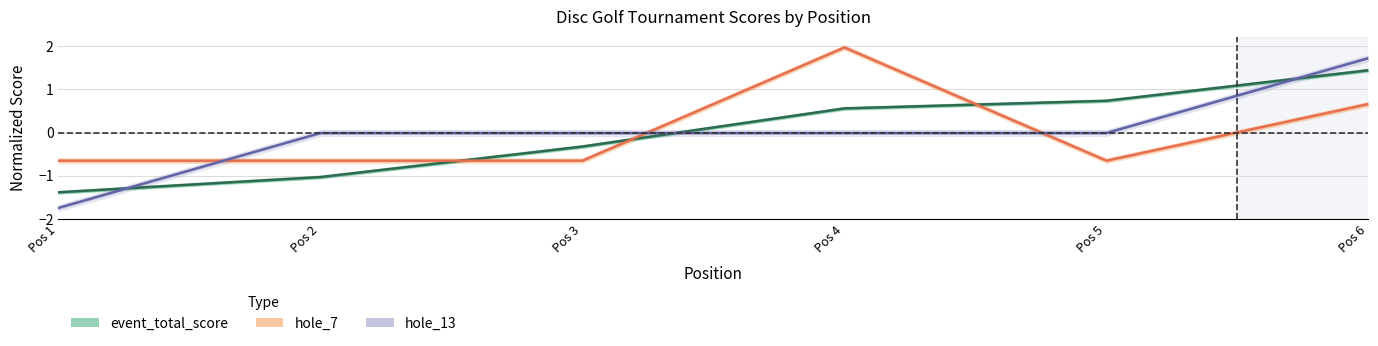

Is the value of position_raw at Pos 6 greater than the value of hole_13 at Pos 1?

Yes